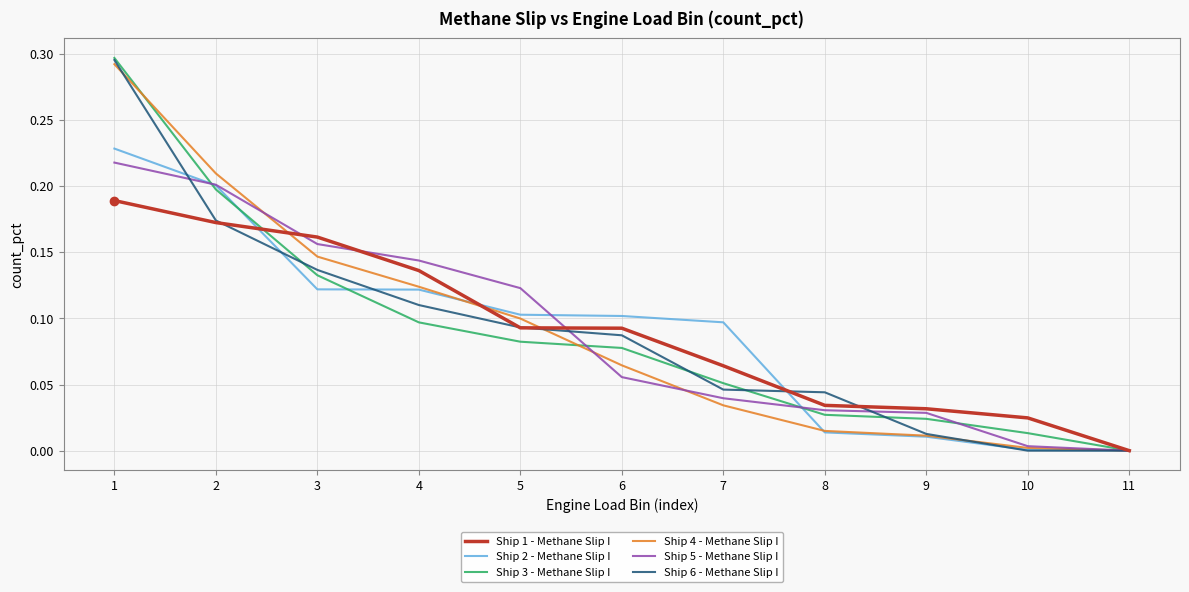

Is the value of Ship 1 - Methane Slip I at 1 greater than the value of Ship 2 - Methane Slip I at 6?

Yes